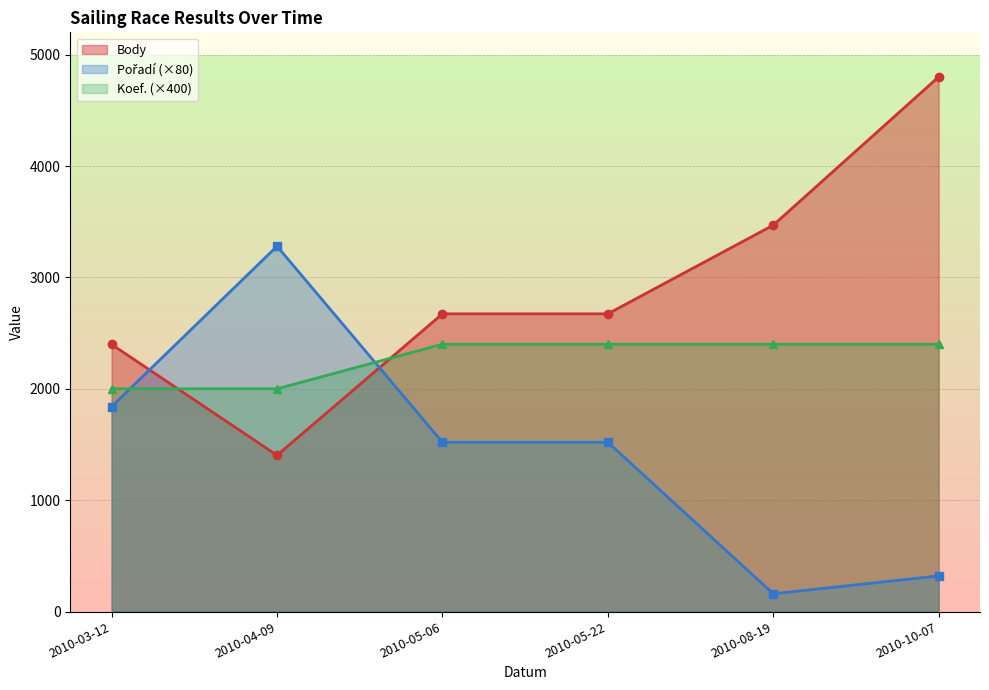

What is the label of the 1st point from the left?

2010-03-12